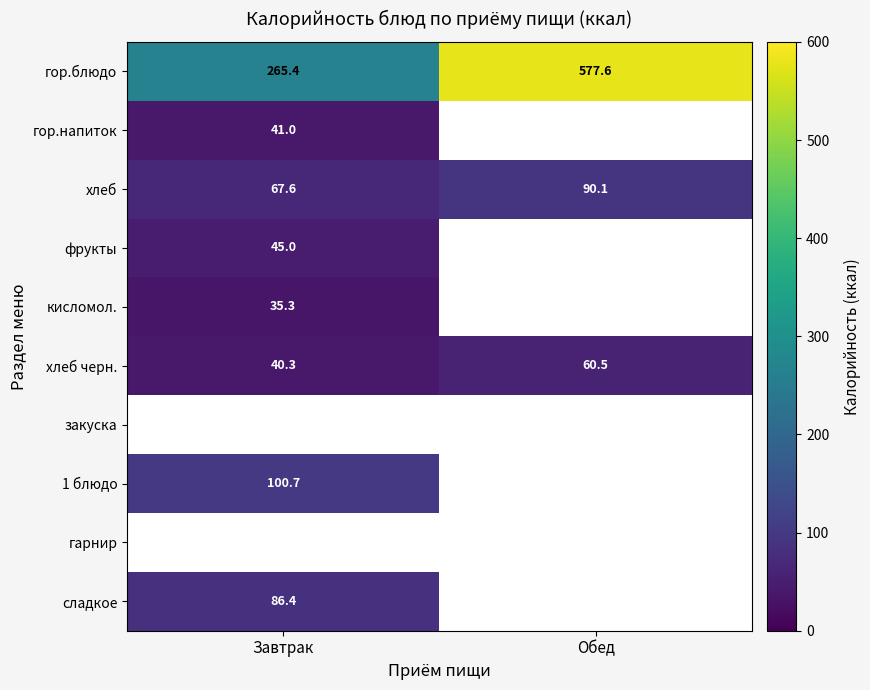

Is the value of хлеб черн. at Завтрак greater than the value of кисломол. at Завтрак?

Yes